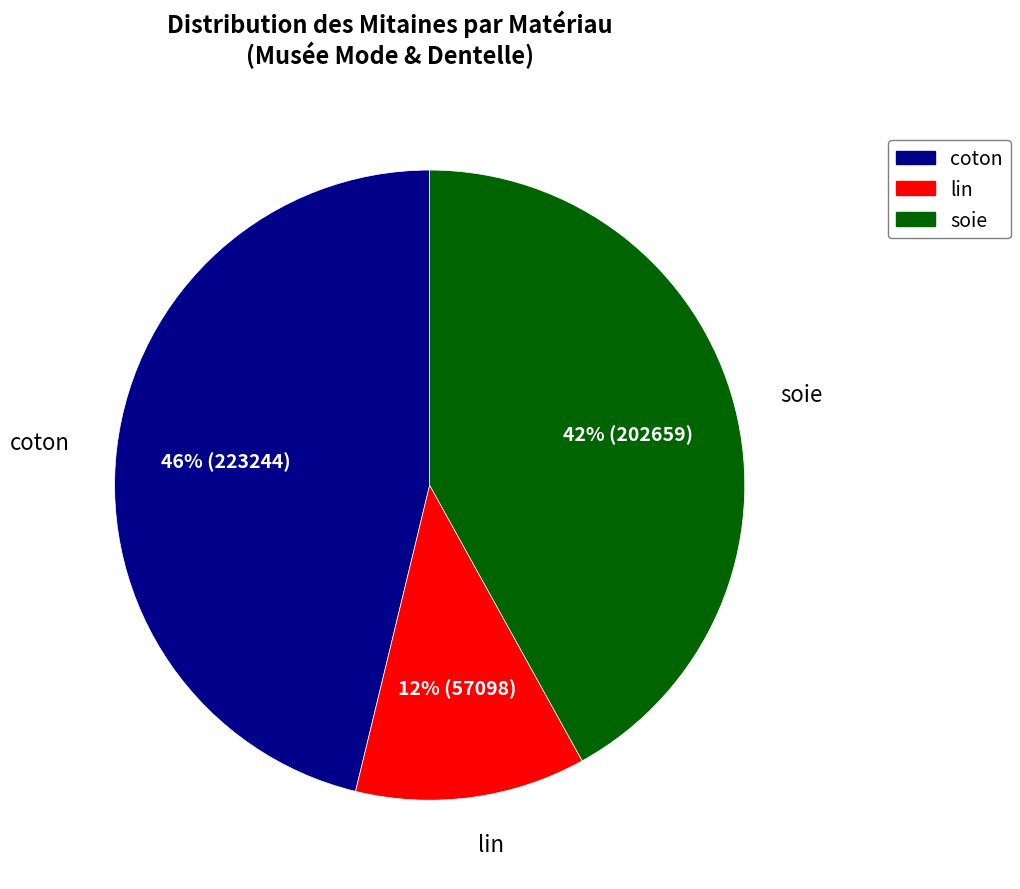

To the nearest percent, what is the average slice percentage?

33%